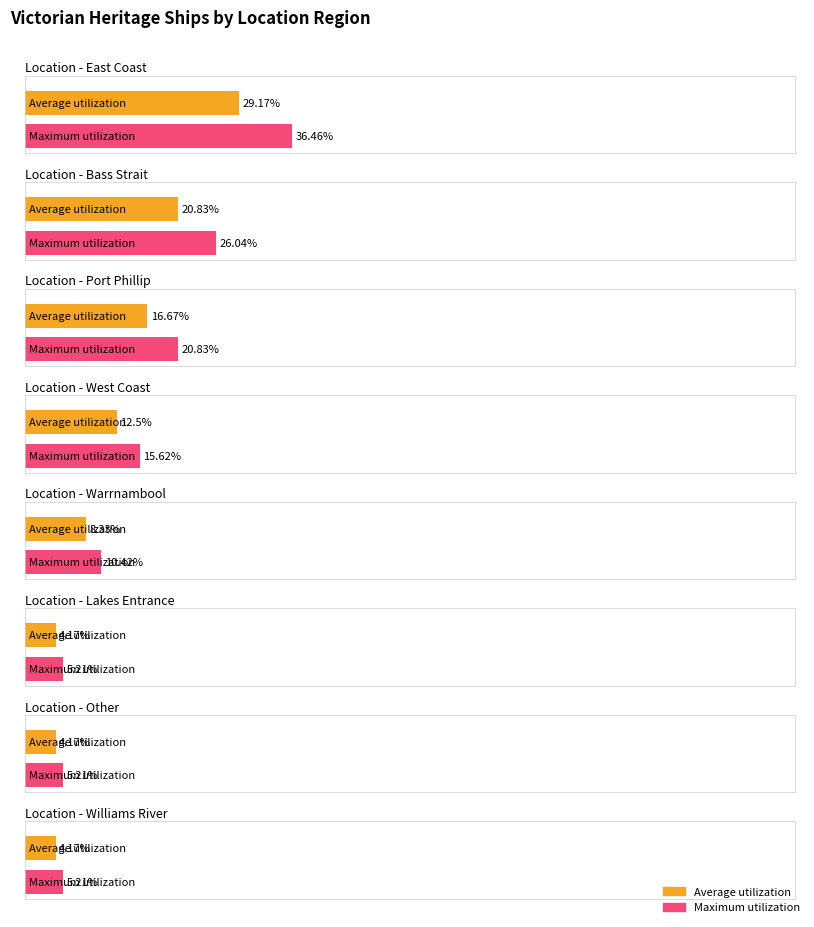

Which series has the largest total across all categories?

Maximum utilization